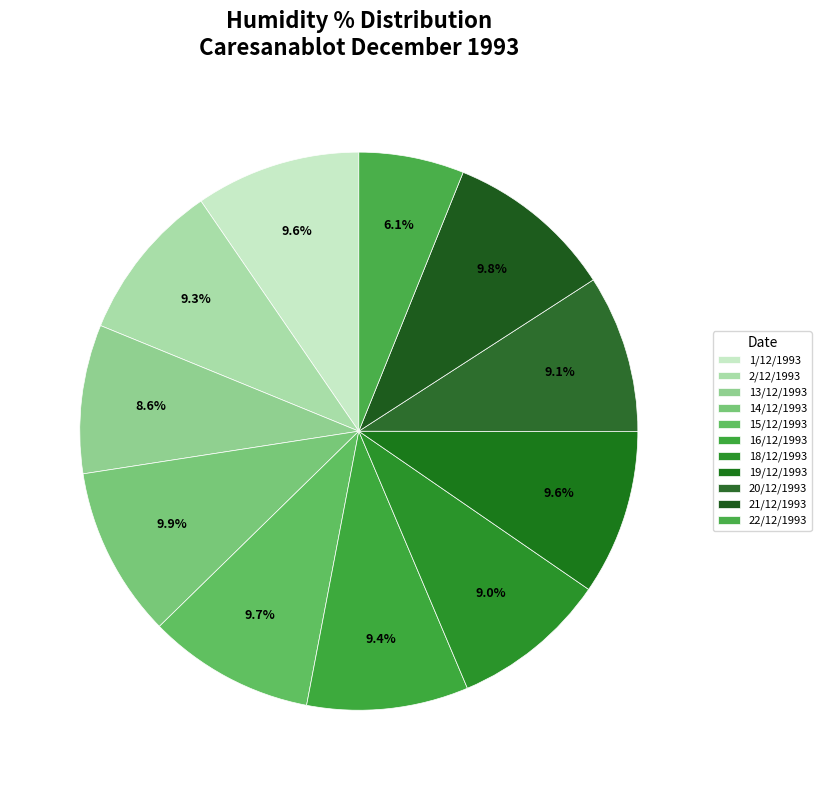

To the nearest percent, what is the average slice percentage?

9%